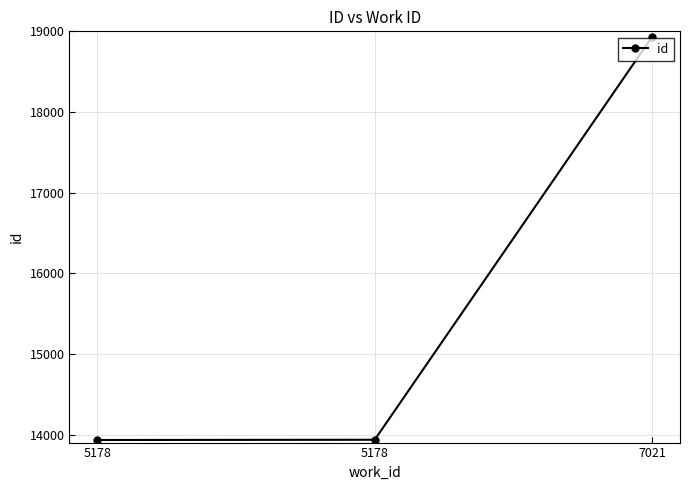

The value at 5178 is 7670. True or false?

False